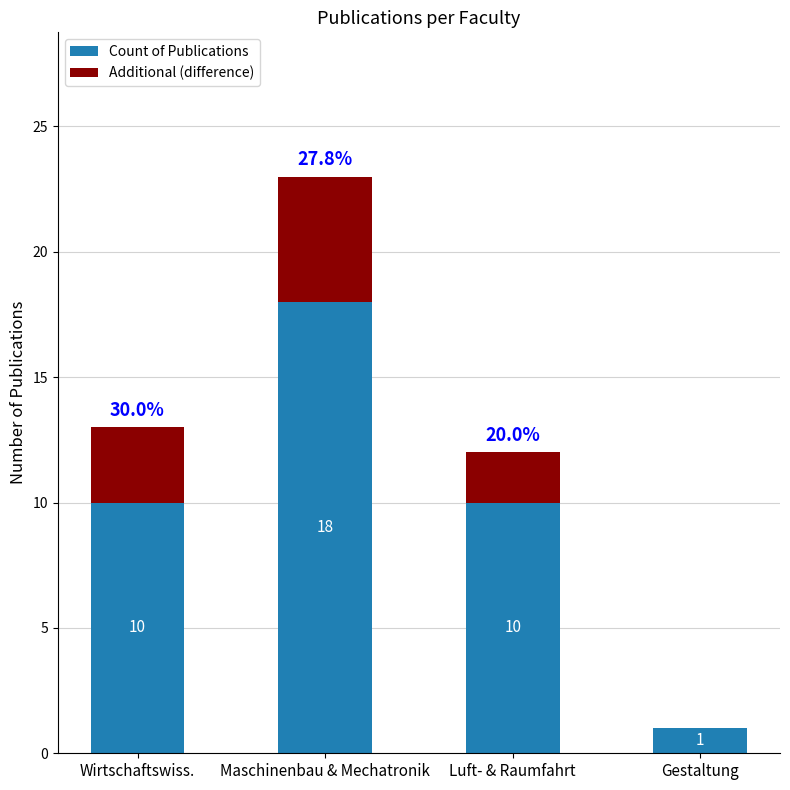

True or false: Count of Publications has a value of 1 at Gestaltung.

True